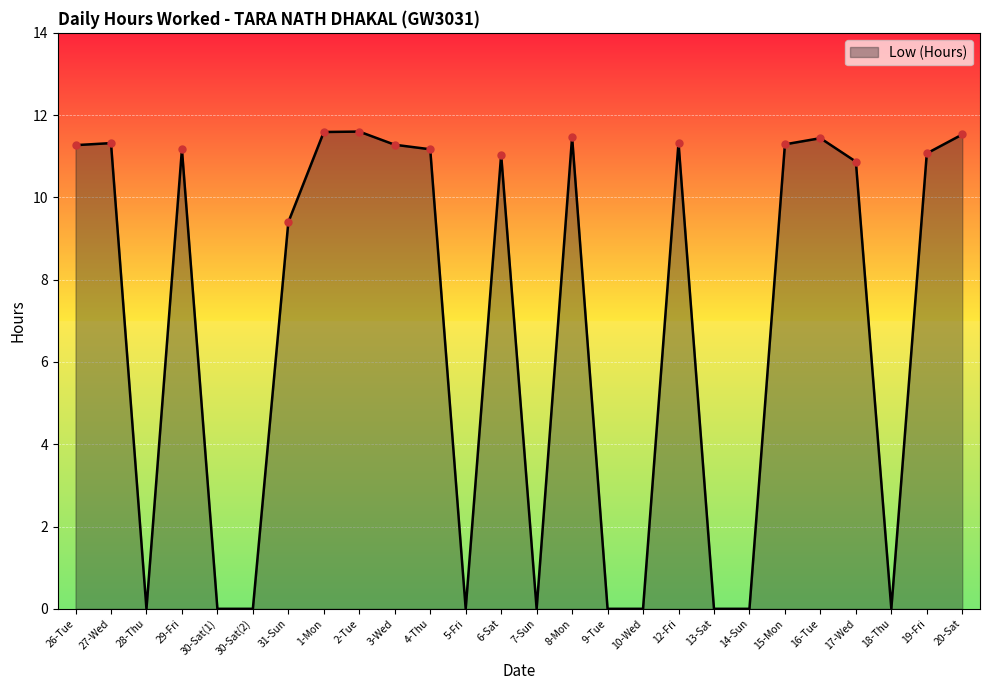

What is the difference between the maximum and minimum values?

11.6